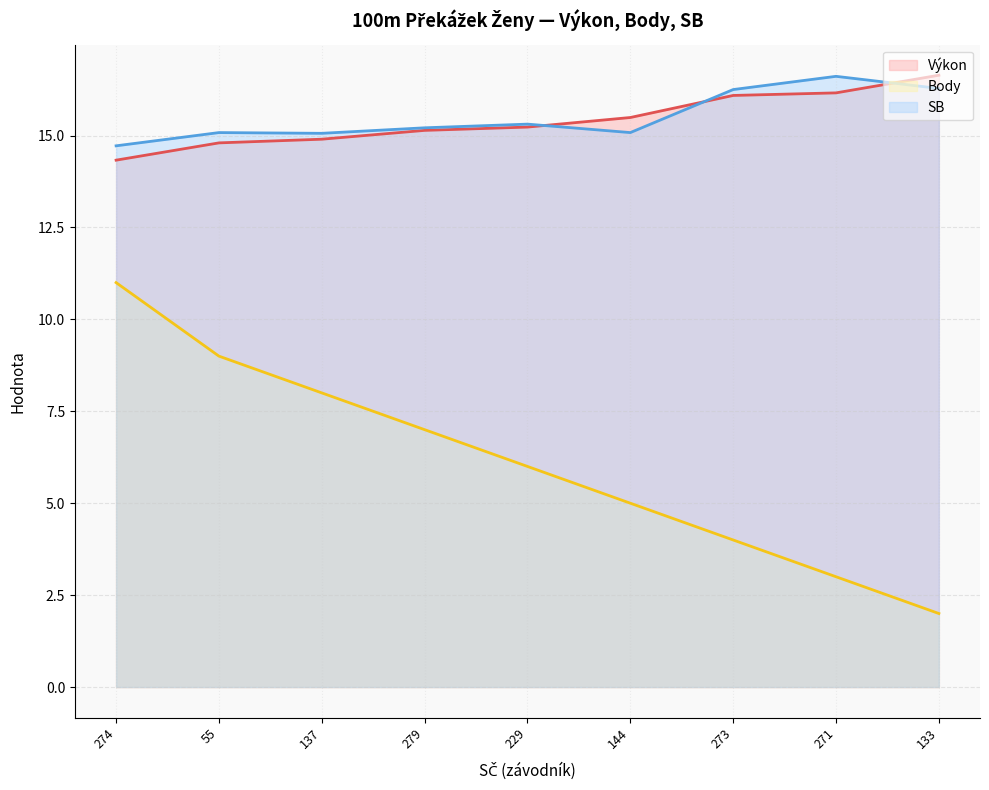

List the series in order of their peak value, highest first.

Výkon, SB, Body